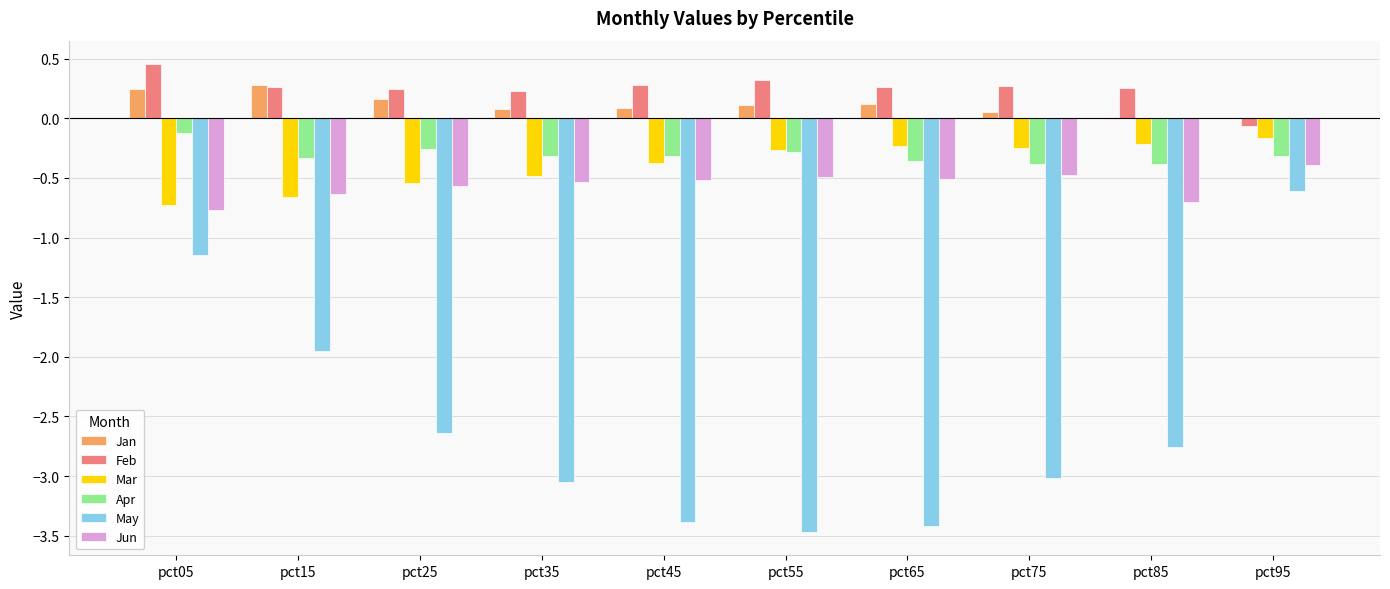

Are the bars grouped side by side (vs. stacked)?

Yes